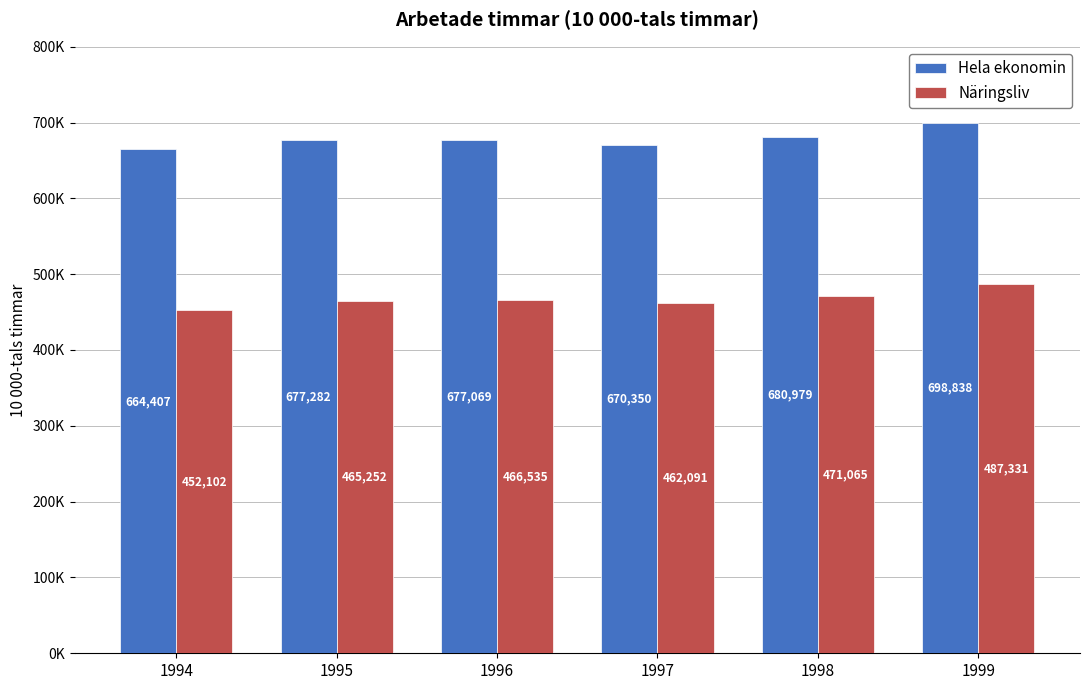

What is the difference between the highest and lowest values at 1998?

209914